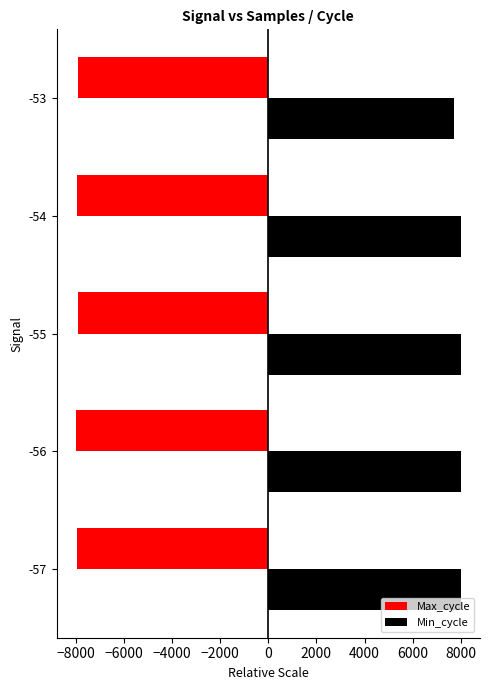

How many series are shown in this chart?

2